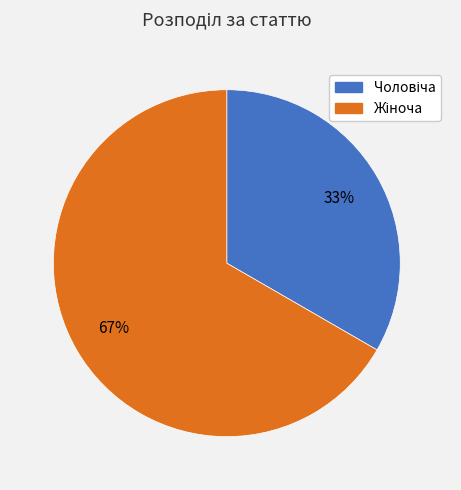

To the nearest percent, what is the average slice percentage?

50%